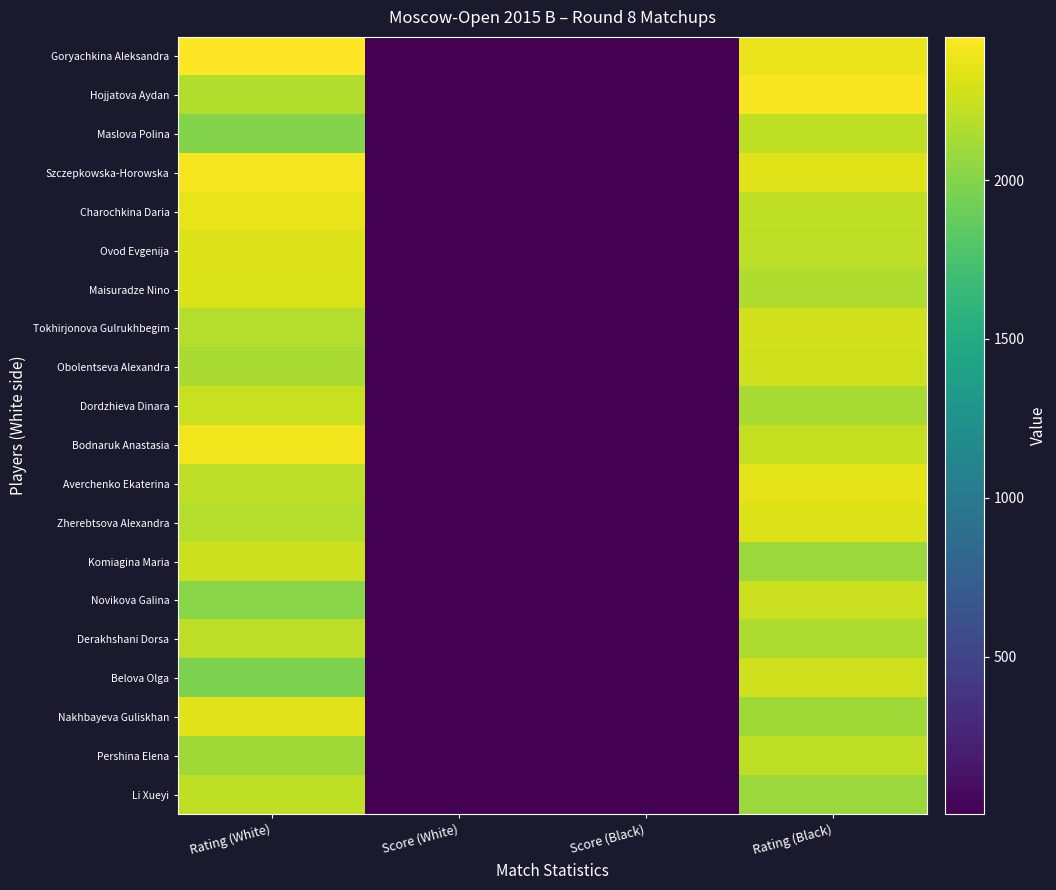

At Rating (Black), list the series in order from largest to smallest.

Hojjatova Aydan, Goryachkina Aleksandra, Averchenko Ekaterina, Szczepkowska-Horowska, Zherebtsova Alexandra, Tokhirjonova Gulrukhbegim, Belova Olga, Obolentseva Alexandra, Novikova Galina, Bodnaruk Anastasia, Maslova Polina, Pershina Elena, Charochkina Daria, Ovod Evgenija, Maisuradze Nino, Derakhshani Dorsa, Dordzhieva Dinara, Nakhbayeva Guliskhan, Li Xueyi, Komiagina Maria